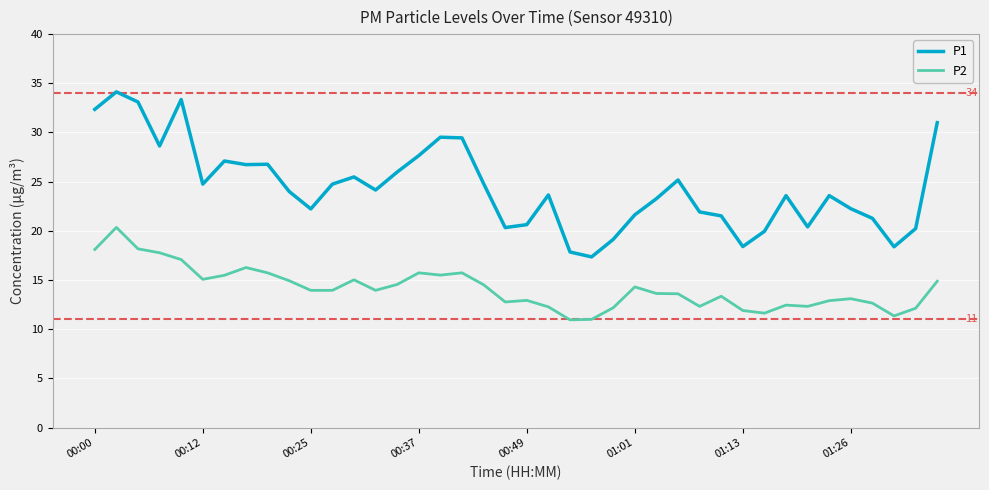

True or false: P1 and P2 cross at least once.

False